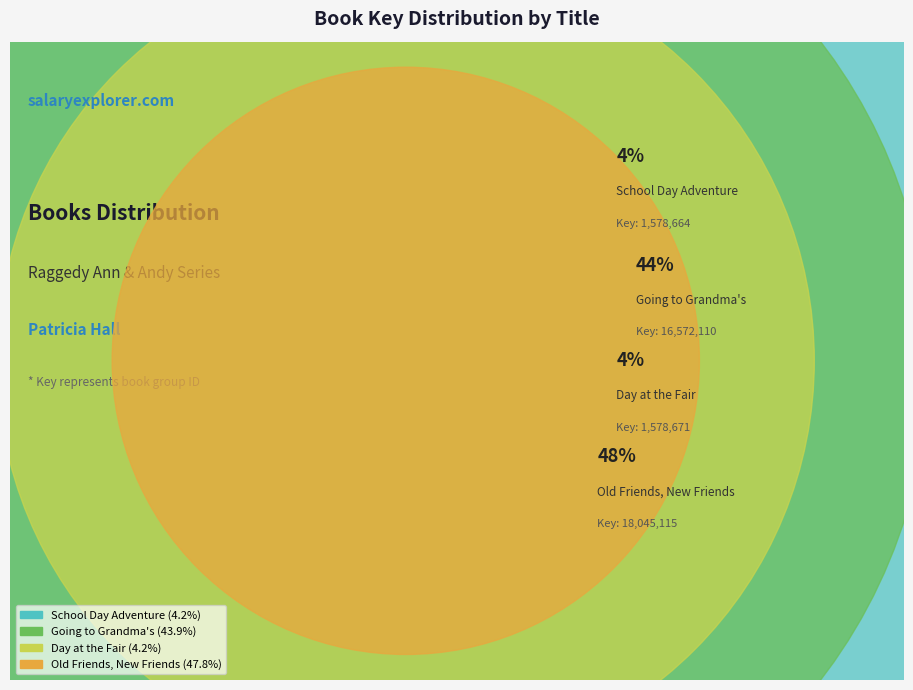

What percentage do Old Friends, New Friends and Going to Grandma's together represent?

91.6%